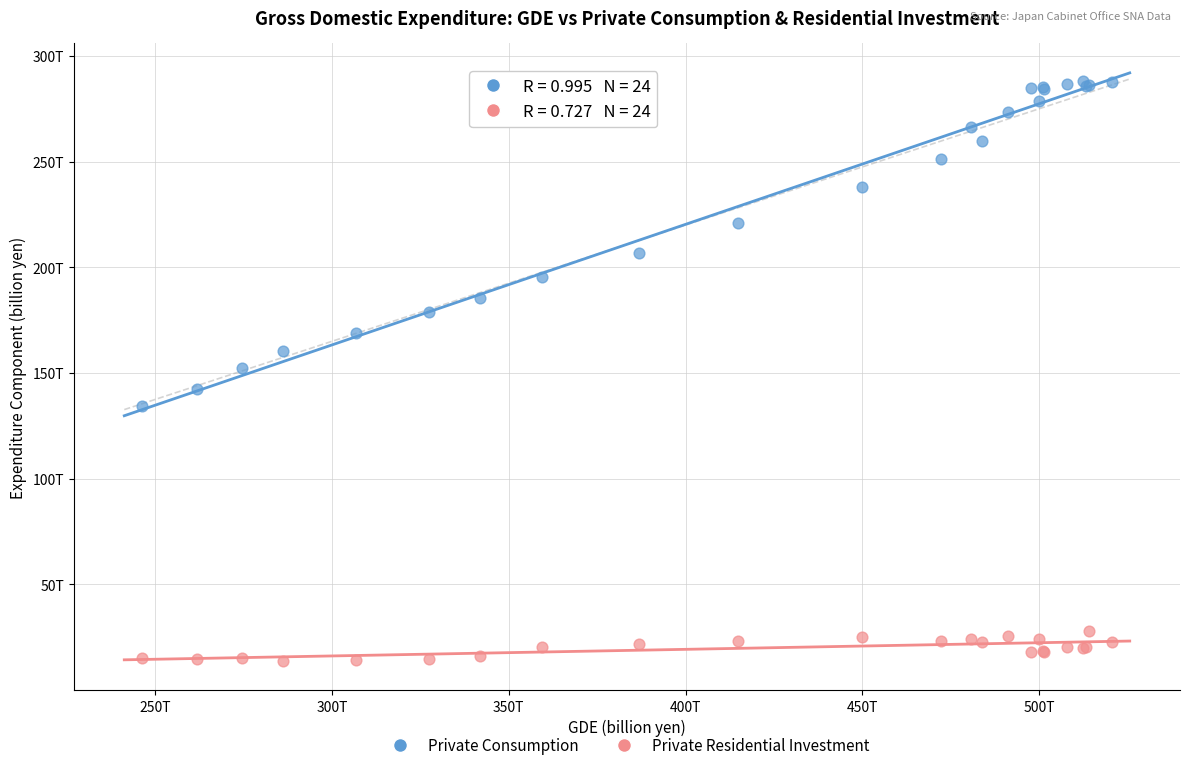

What are all the series names shown in the legend?

Private Consumption, Private Residential Investment